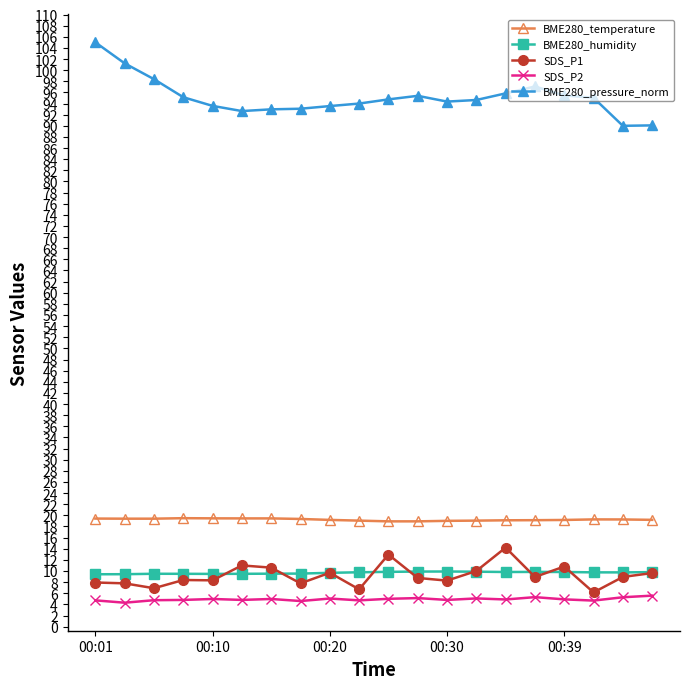

What is the average value of the SDS_P2 series?

4.9